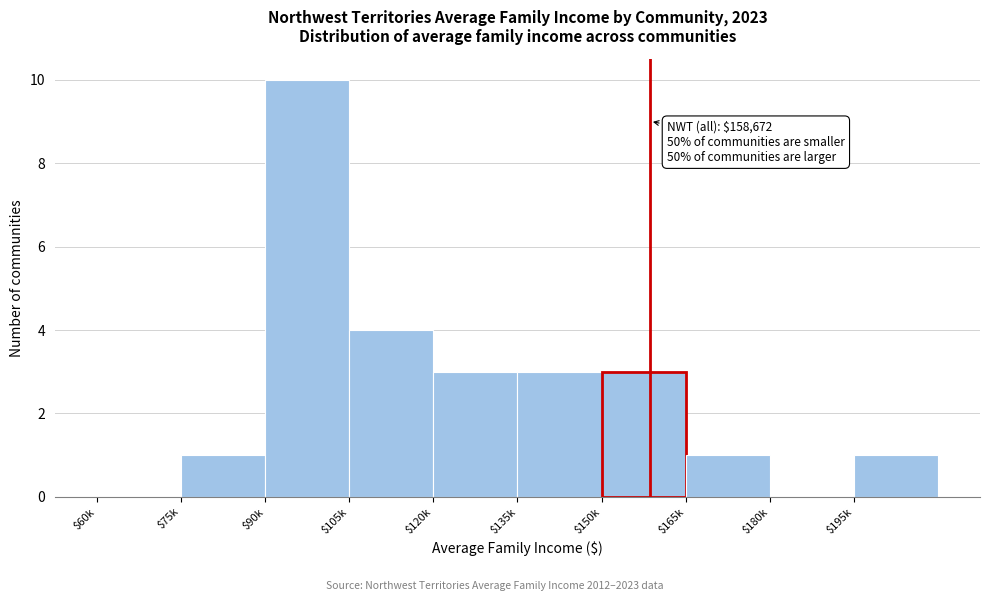

True or false: the data shows 1 at $165k.

True